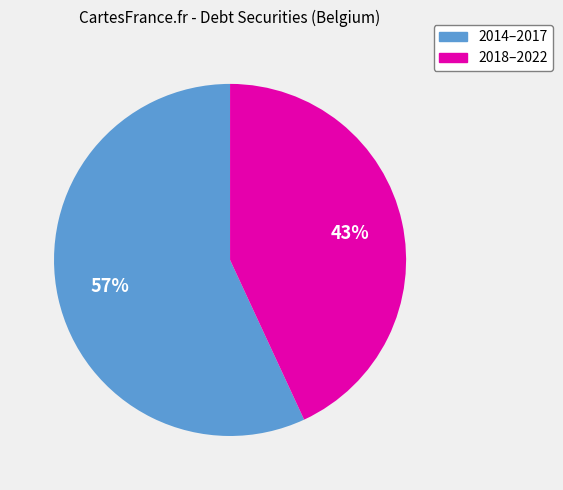

Count the number of slices in the pie.

2